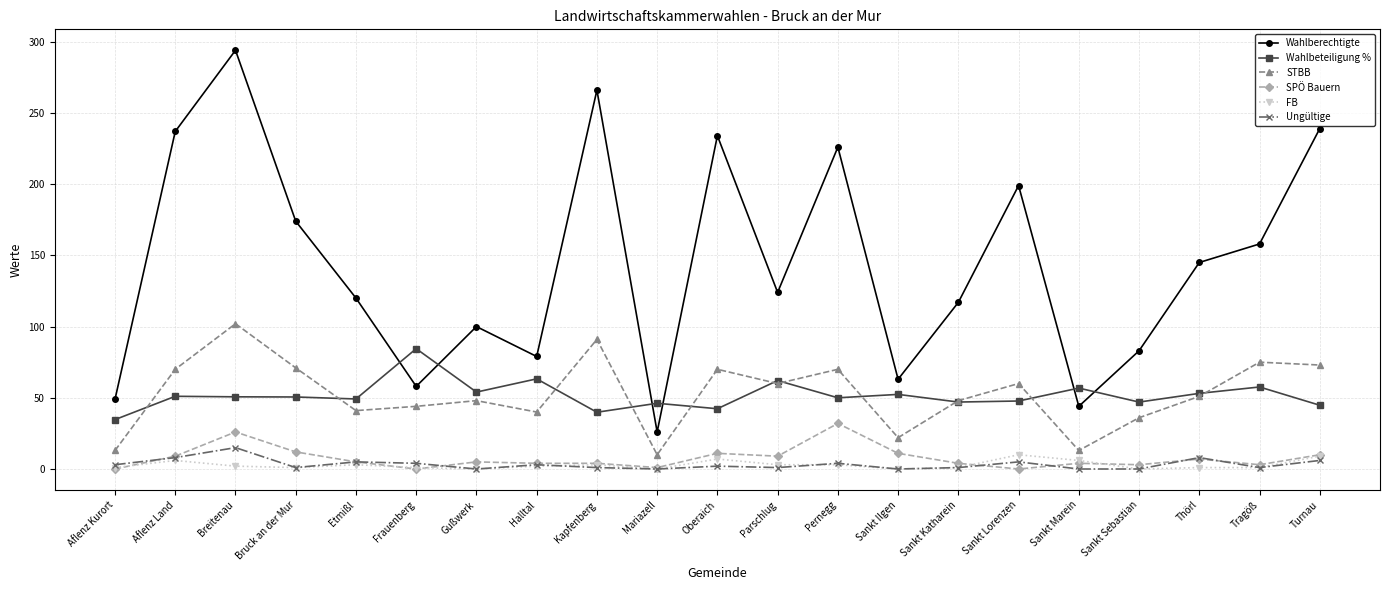

What is the maximum value for Wahlbeteiligung %?

84.5